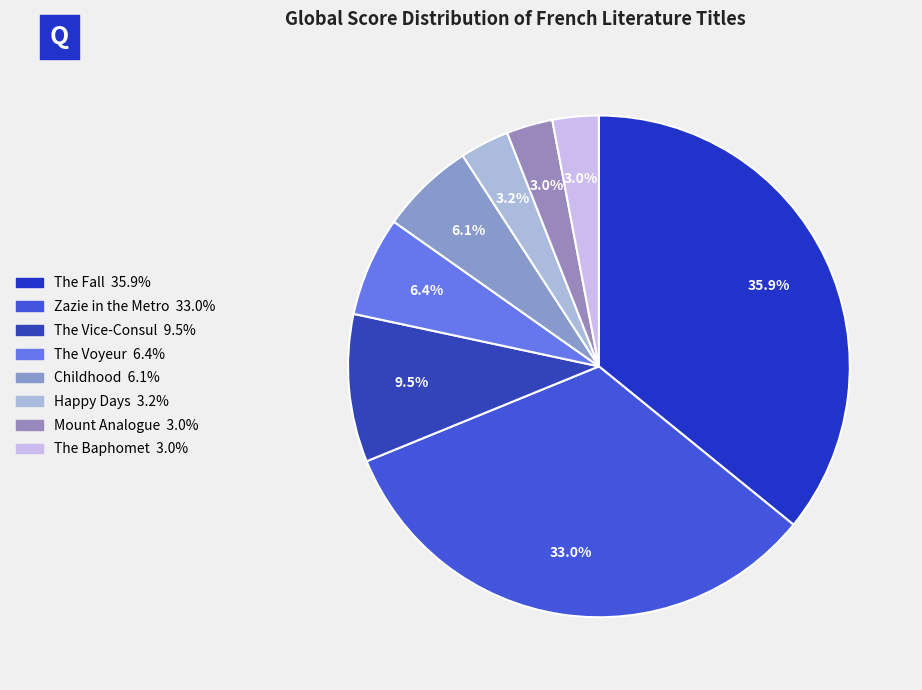

Count the number of slices in the pie.

8